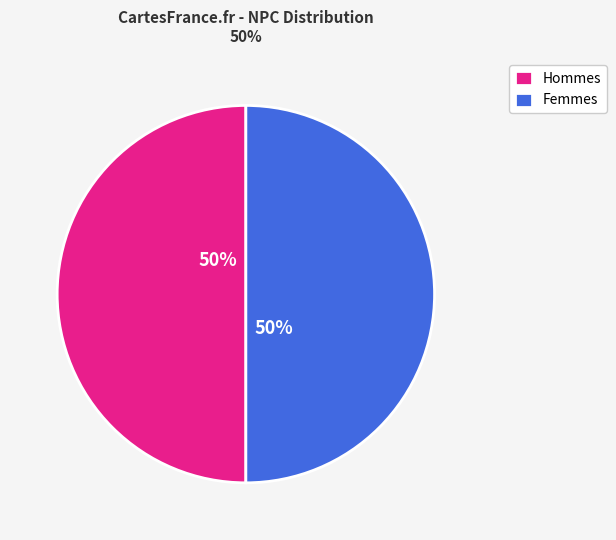

True or false: Femmes accounts for 44% of the total.

False